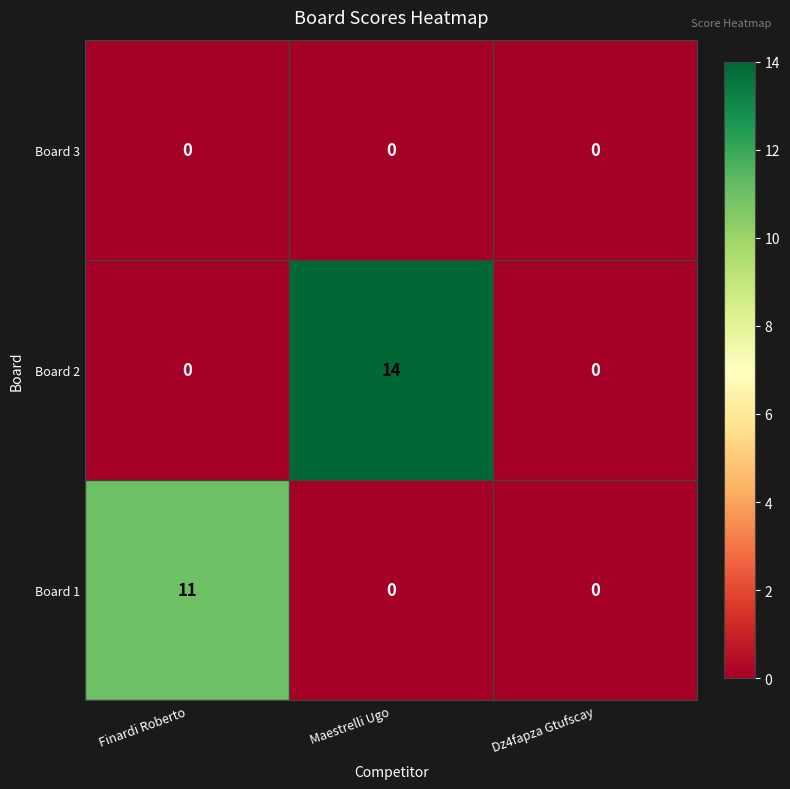

What is the greatest value displayed?

14